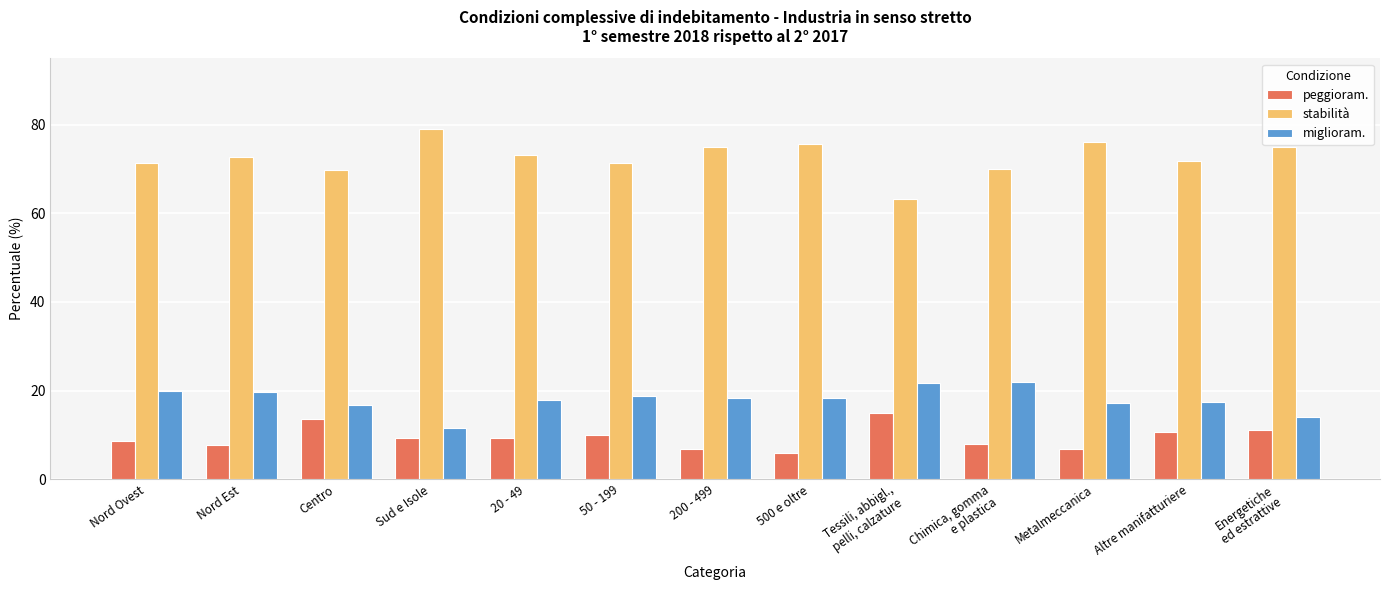

What is the difference between the highest and lowest values at 200 - 499?

68.1